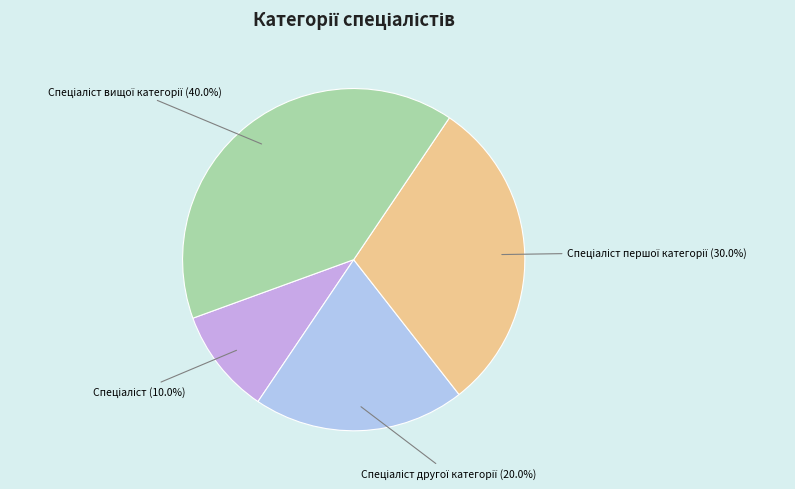

How many segments does this pie chart have?

4